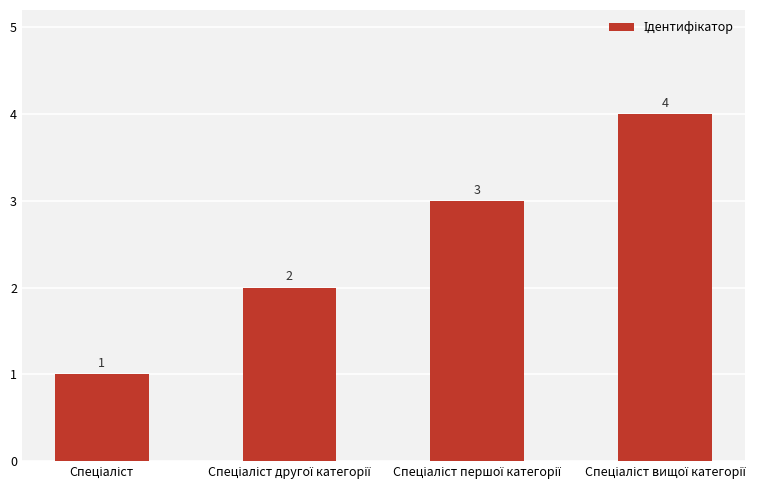

How many values are between 2 and 4?

3